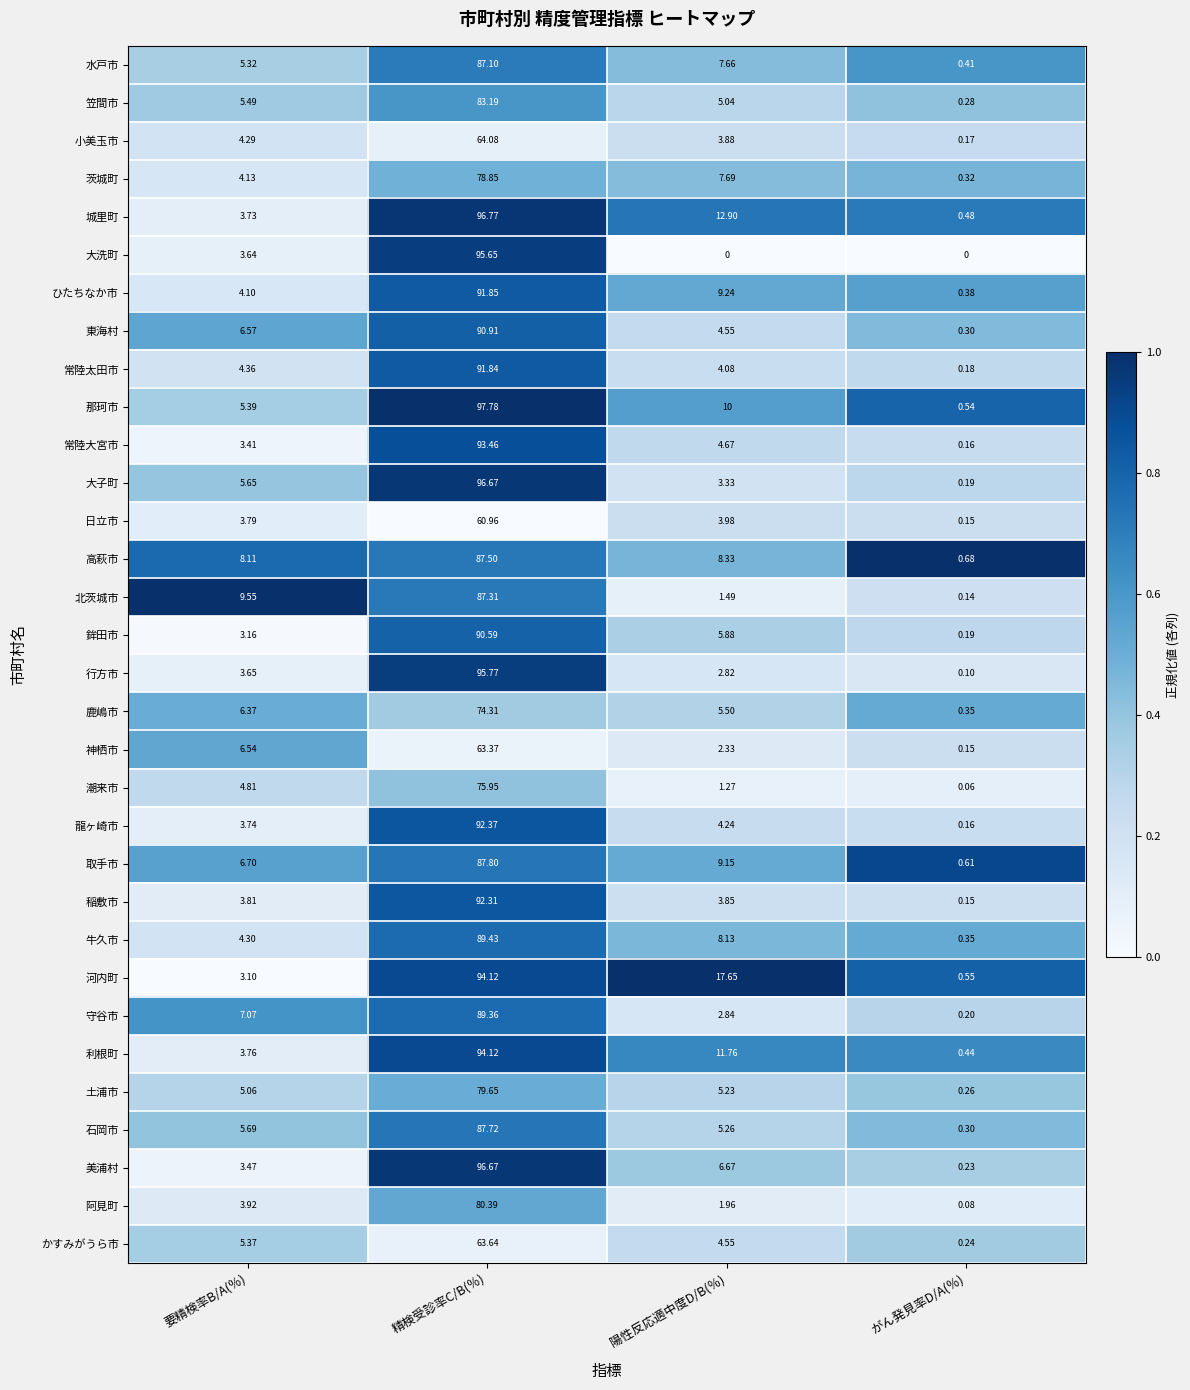

Between 精検受診率C/B(％) and 陽性反応適中度D/B(％), which series saw the biggest shift?

大洗町